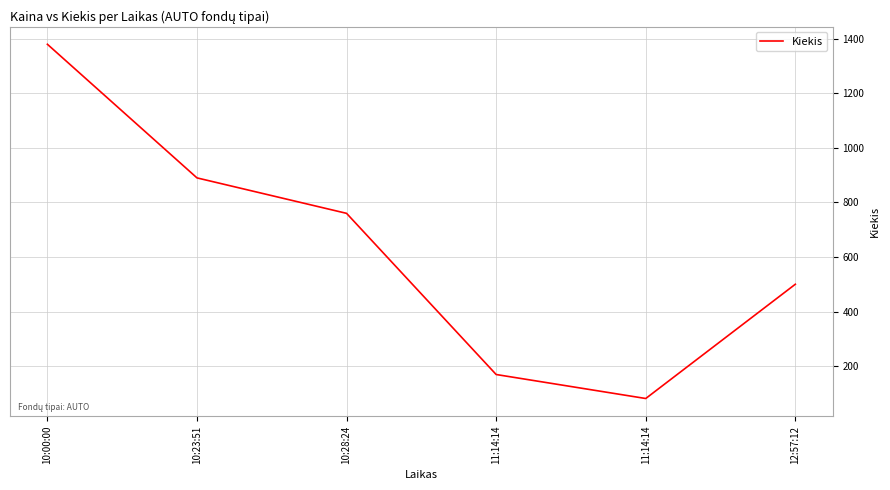

List the labels in order of value, largest first.

10:00:00, 10:23:51, 10:28:24, 12:57:12, 11:14:14, 11:14:14